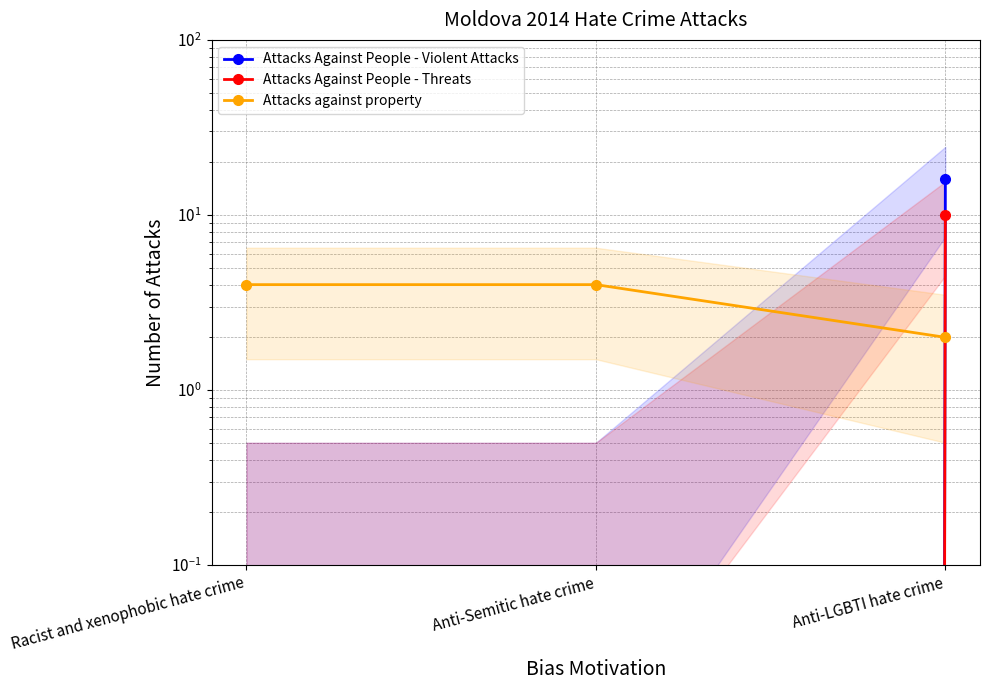

What is the difference between the maximum and minimum values in the Attacks Against People - Threats series?

10